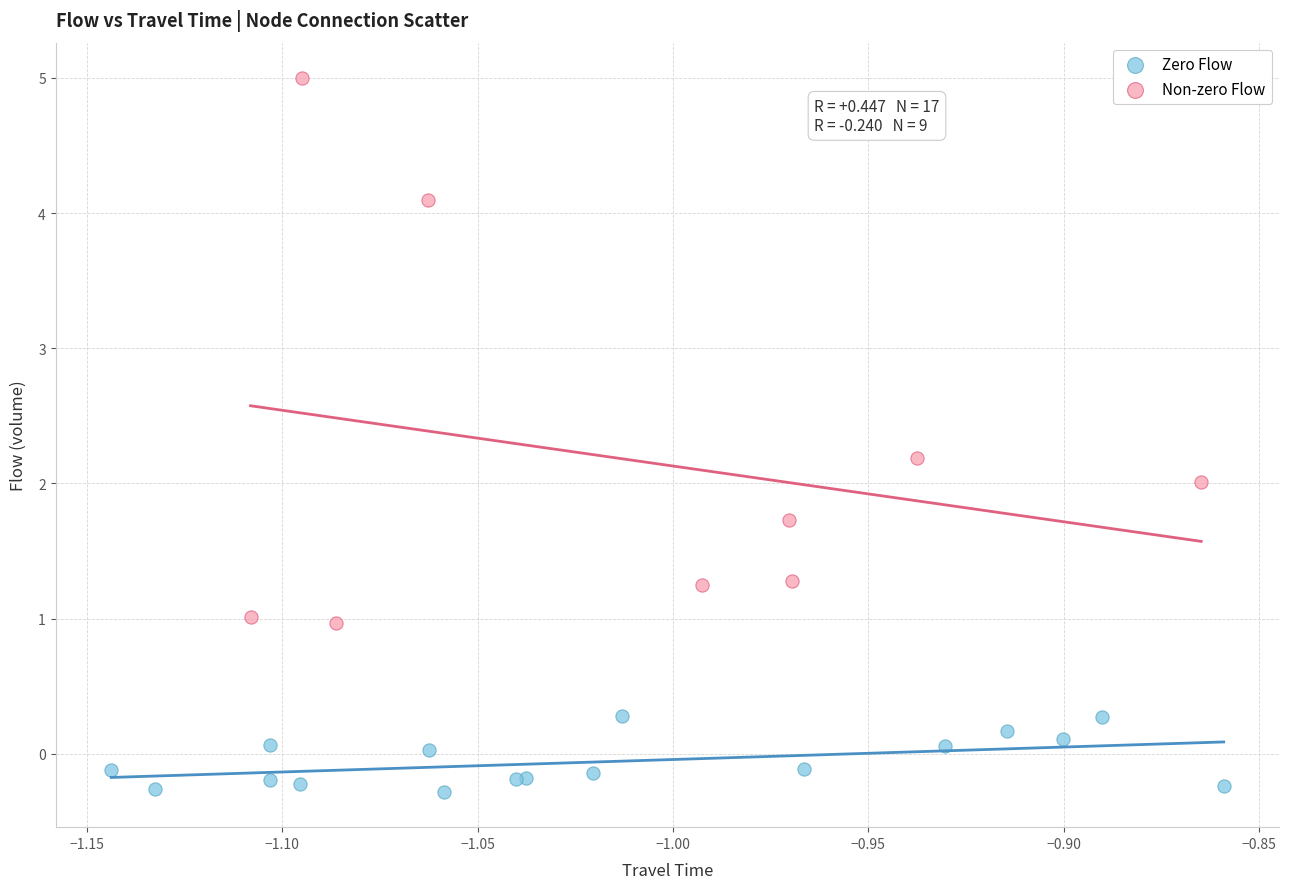

Which series has the largest Y range (max minus min)?

Non-zero Flow